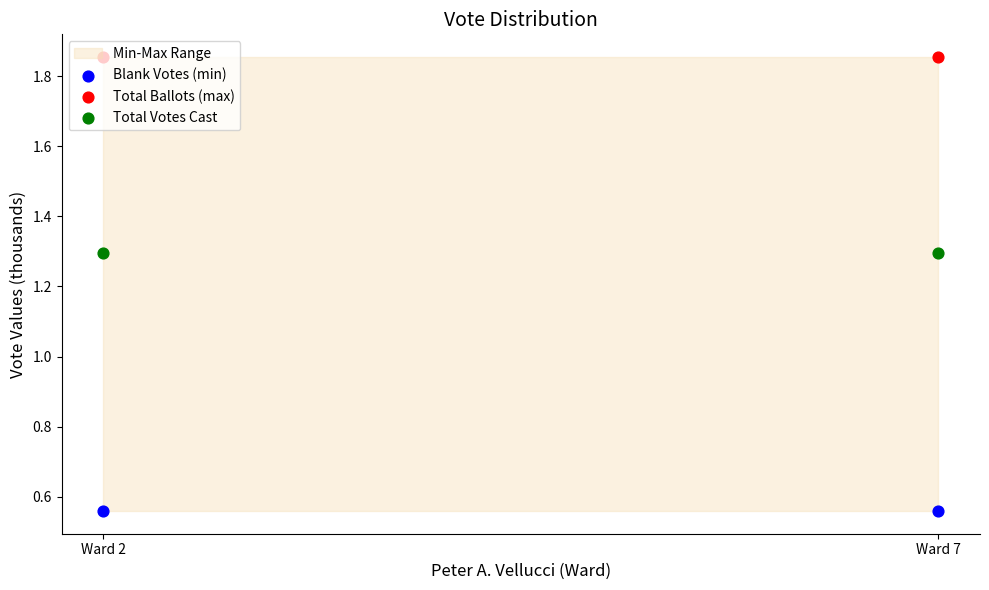

Which series has the widest spread of Y values?

Blank Votes (min)